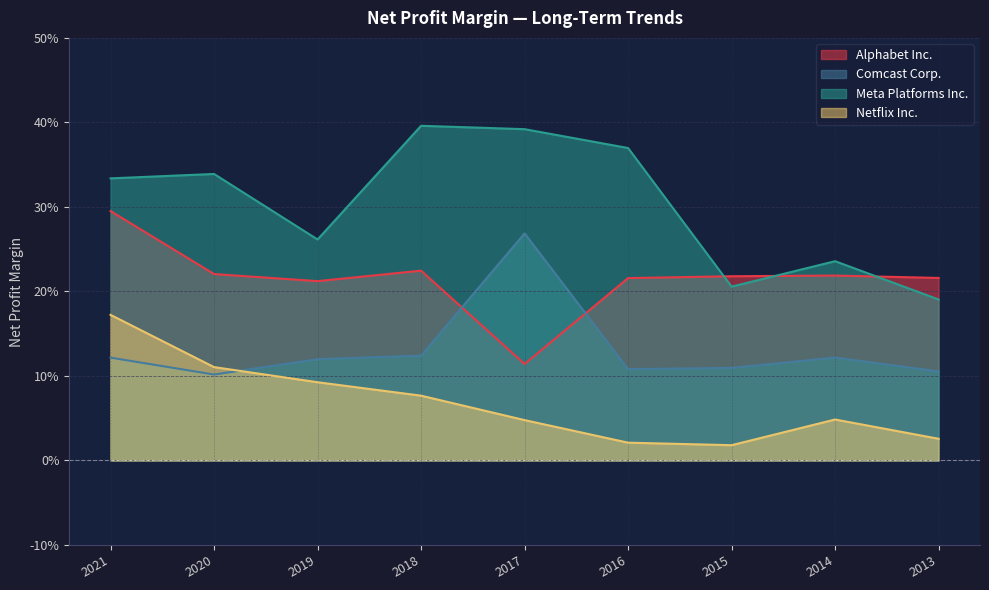

At 2016, list the series in order from largest to smallest.

Meta Platforms Inc., Alphabet Inc., Comcast Corp., Netflix Inc.